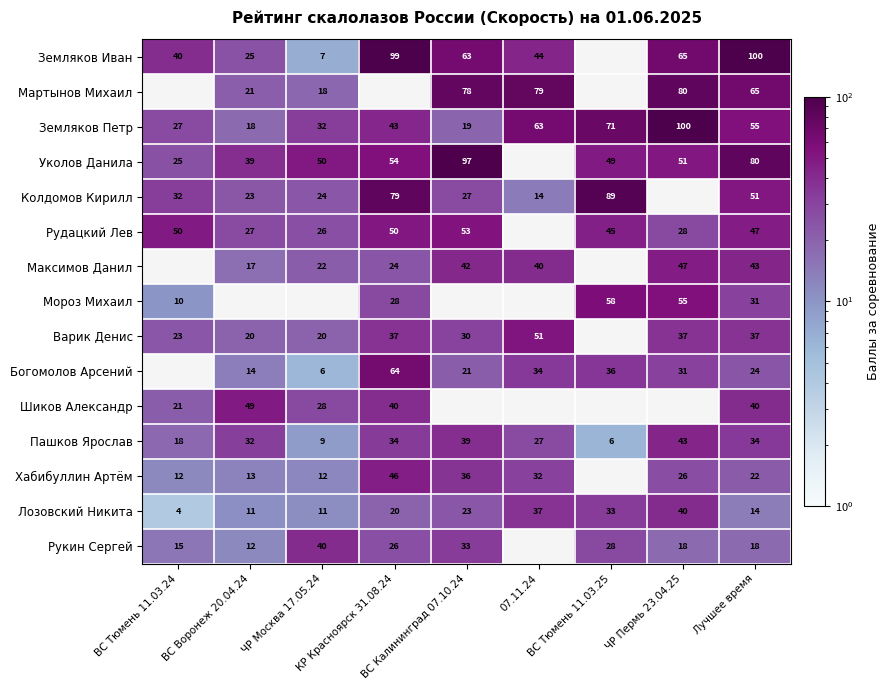

Is the value of Рукин Сергей at 07.11.24 greater than the value of Мороз Михаил at 07.11.24?

No